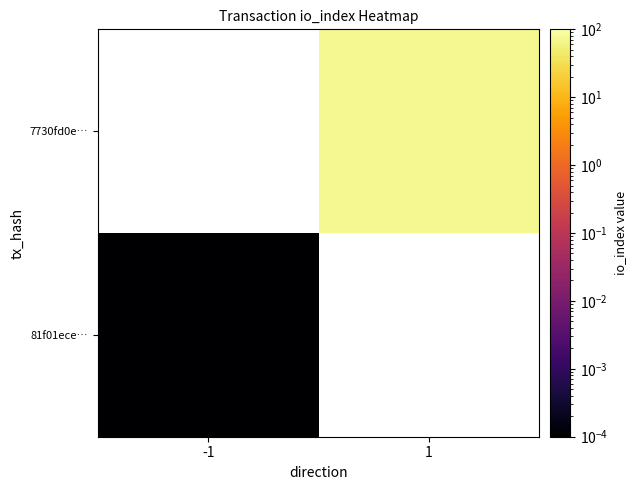

At which label does 7730fd0e… reach its minimum?

-1